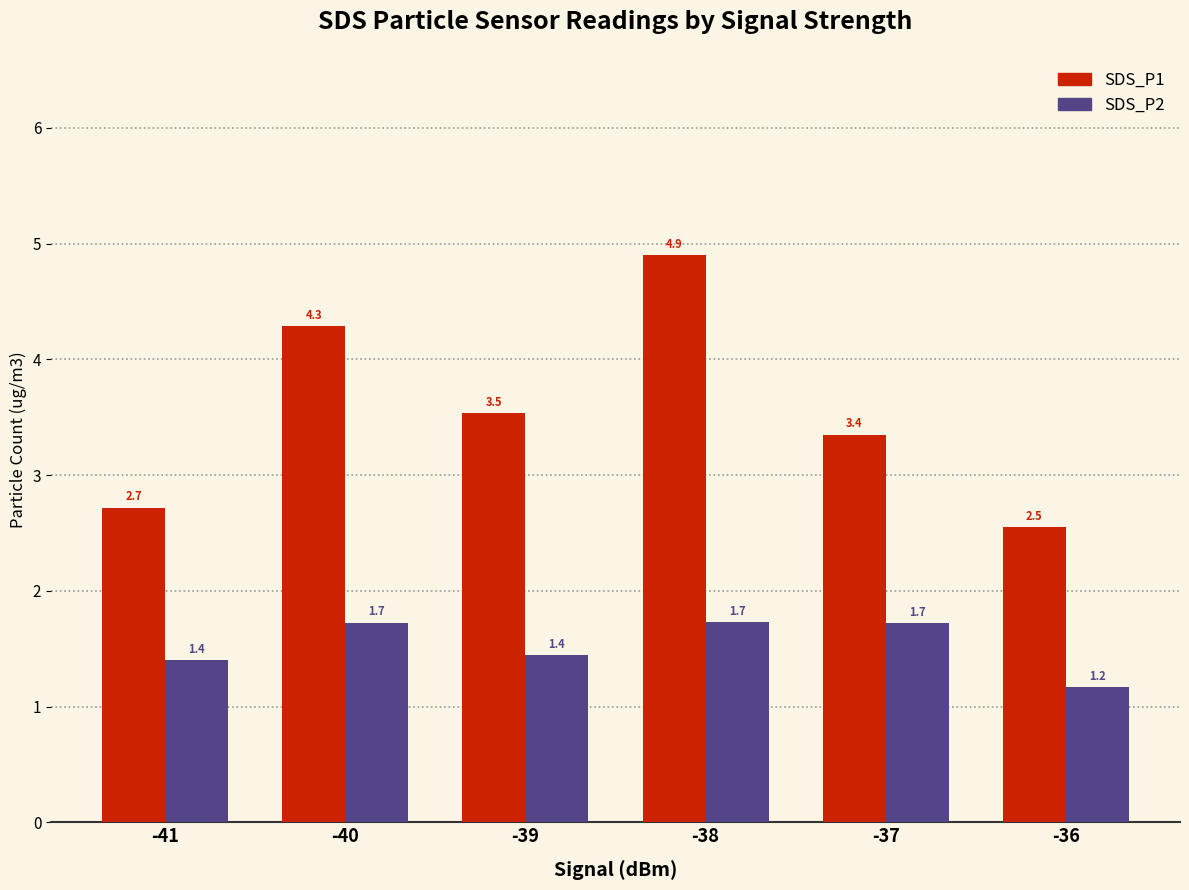

How many data points does each series have?

6